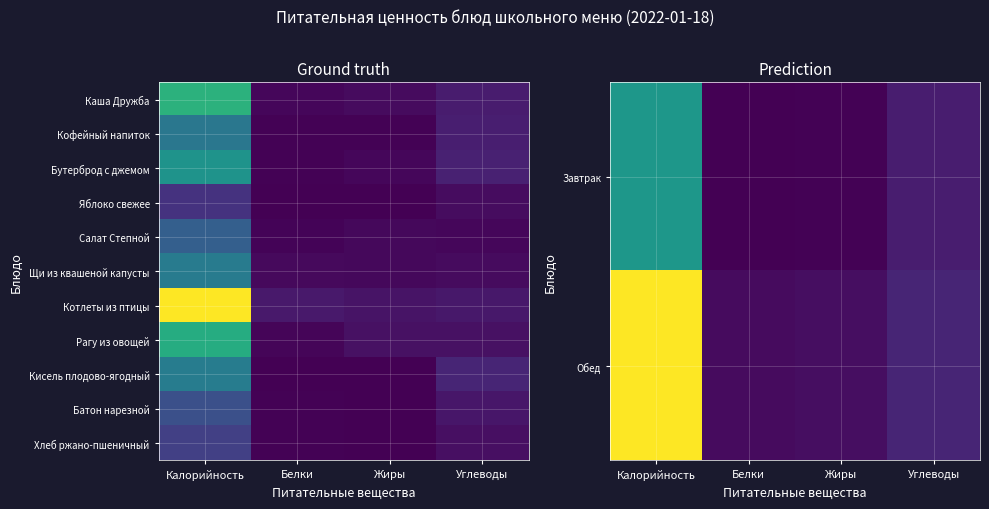

Which category has the highest value across all series?

Калорийность